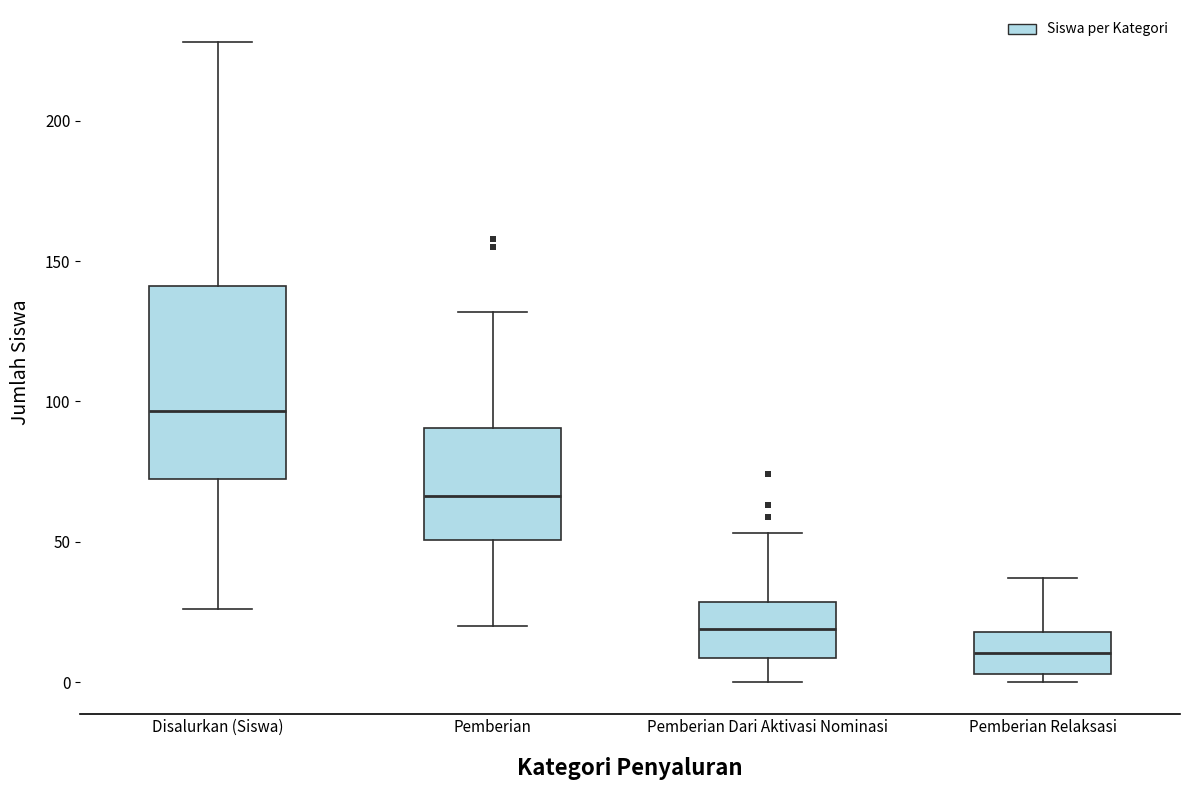

Comparing the boxes themselves (not the whiskers), which one is the tallest?

Disalurkan (Siswa)